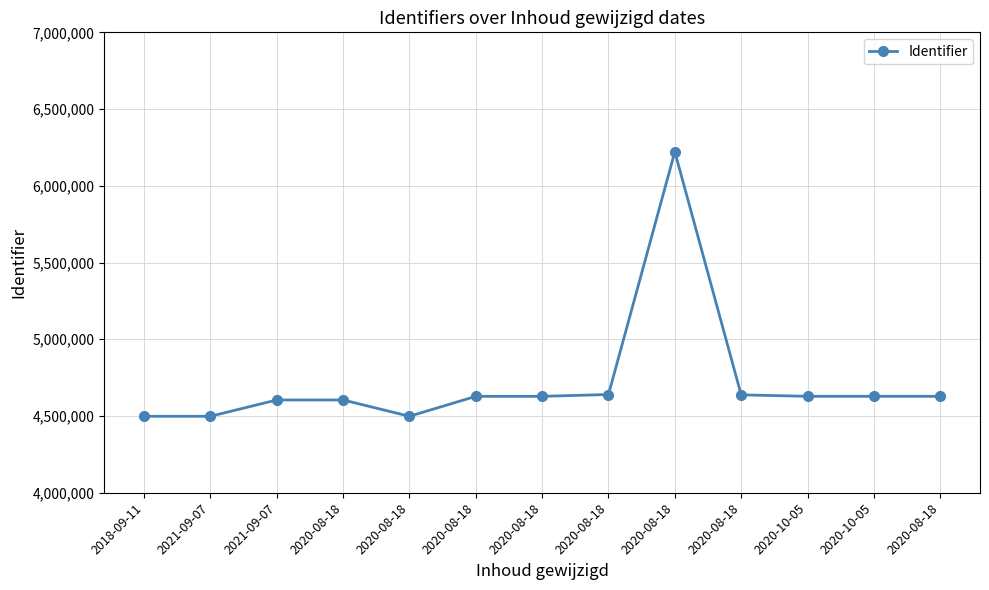

Rank the categories by value from highest to lowest.

2020-08-18, 2020-08-18, 2020-08-18, 2020-10-05, 2020-08-18, 2020-10-05, 2020-08-18, 2020-08-18, 2020-08-18, 2021-09-07, 2020-08-18, 2021-09-07, 2018-09-11